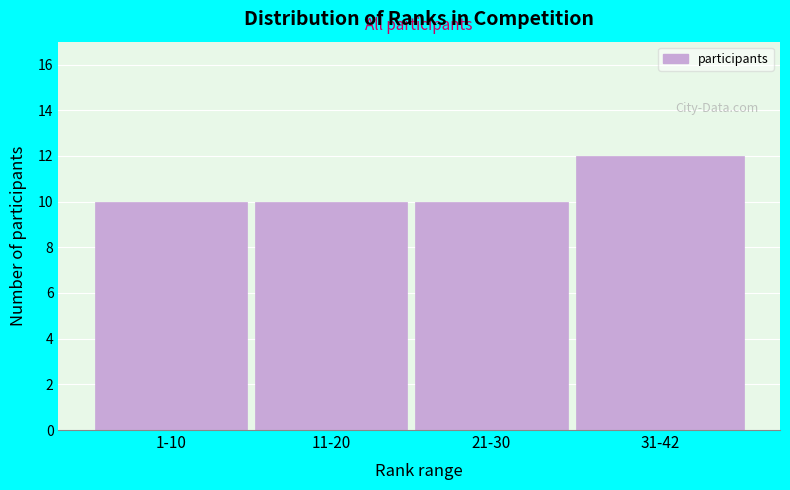

Reading left to right, extract all data points from this chart.

10	10	10	12